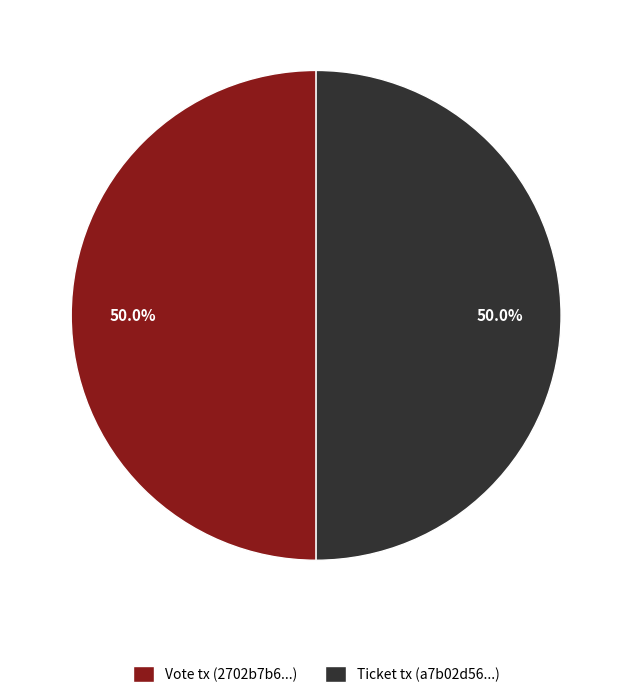

Combined, what portion of the pie is Ticket tx (a7b02d56...) and Vote tx (2702b7b6...)?

100.0%